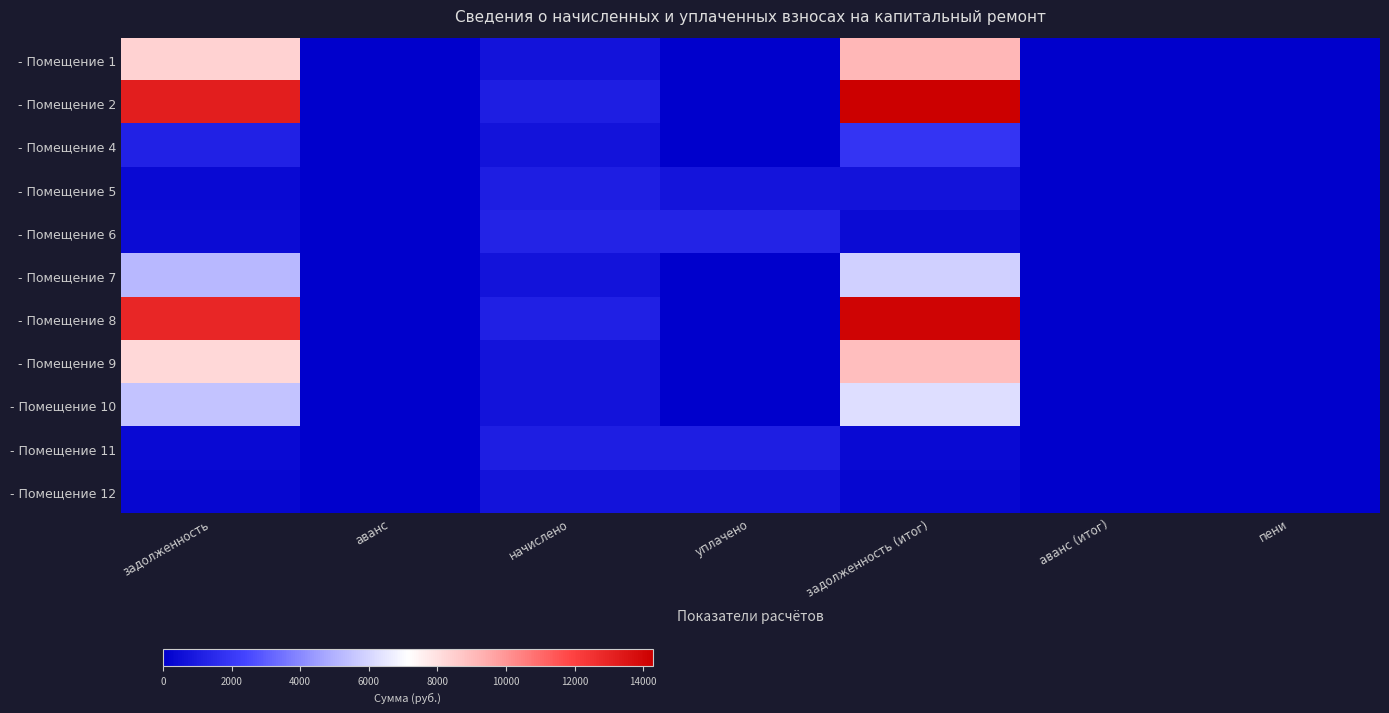

What is the maximum value shown in the chart?

14281.5